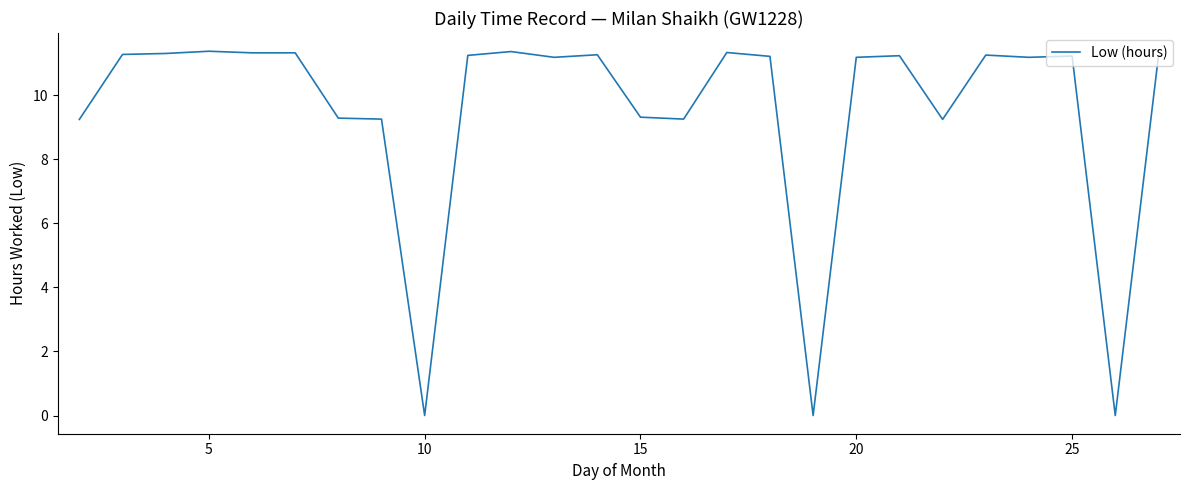

What is the maximum value shown in the chart?

11.4